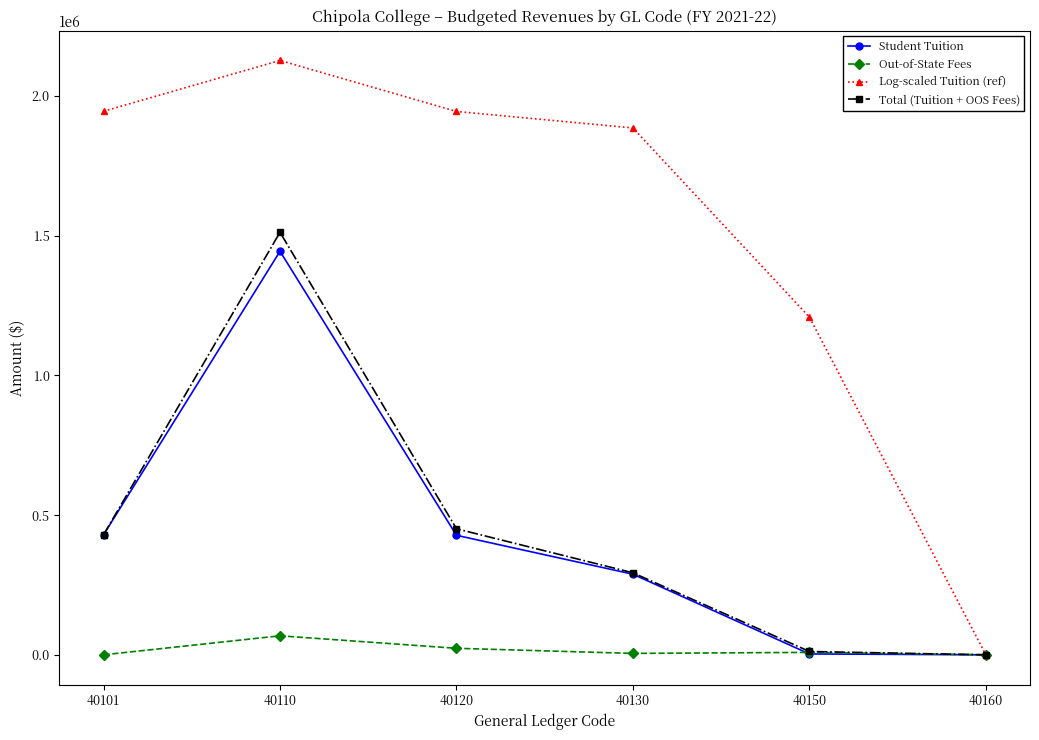

True or false: Student Tuition has more than 0 points higher than both neighbors.

True